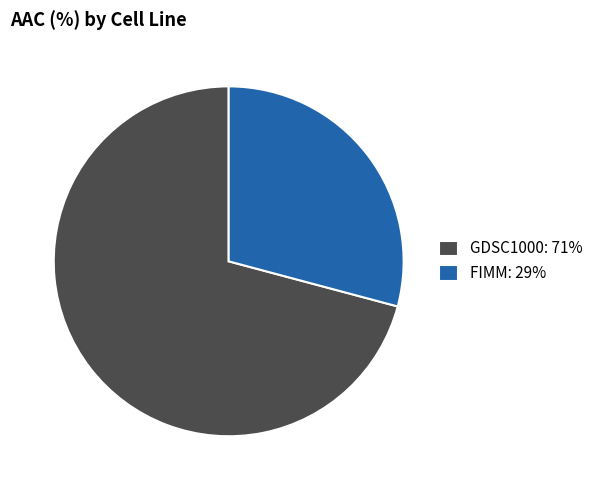

Does GDSC1000: 71% account for over 50% of the chart?

Yes